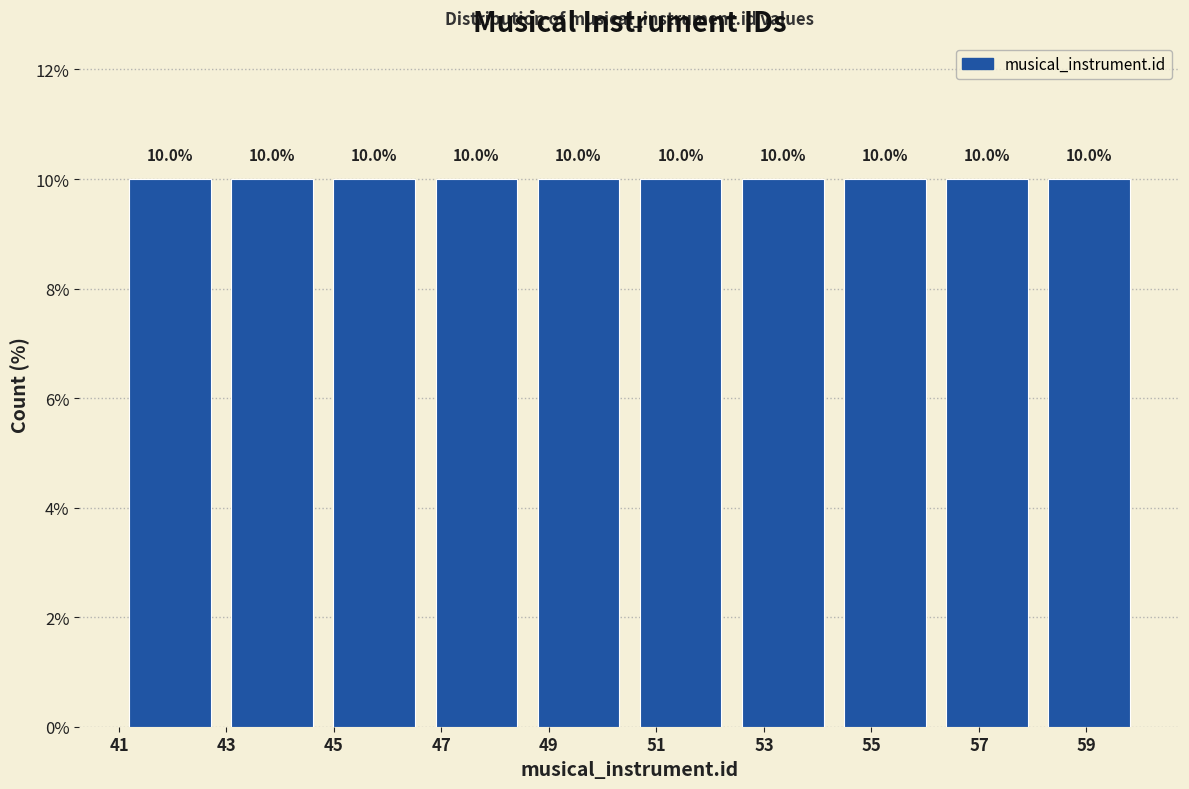

What is the height of the bar covering 58.1 to 60.0 on the x-axis? The bar edges are not printed on the chart, so give them approximately, as read against the axis.

10.0